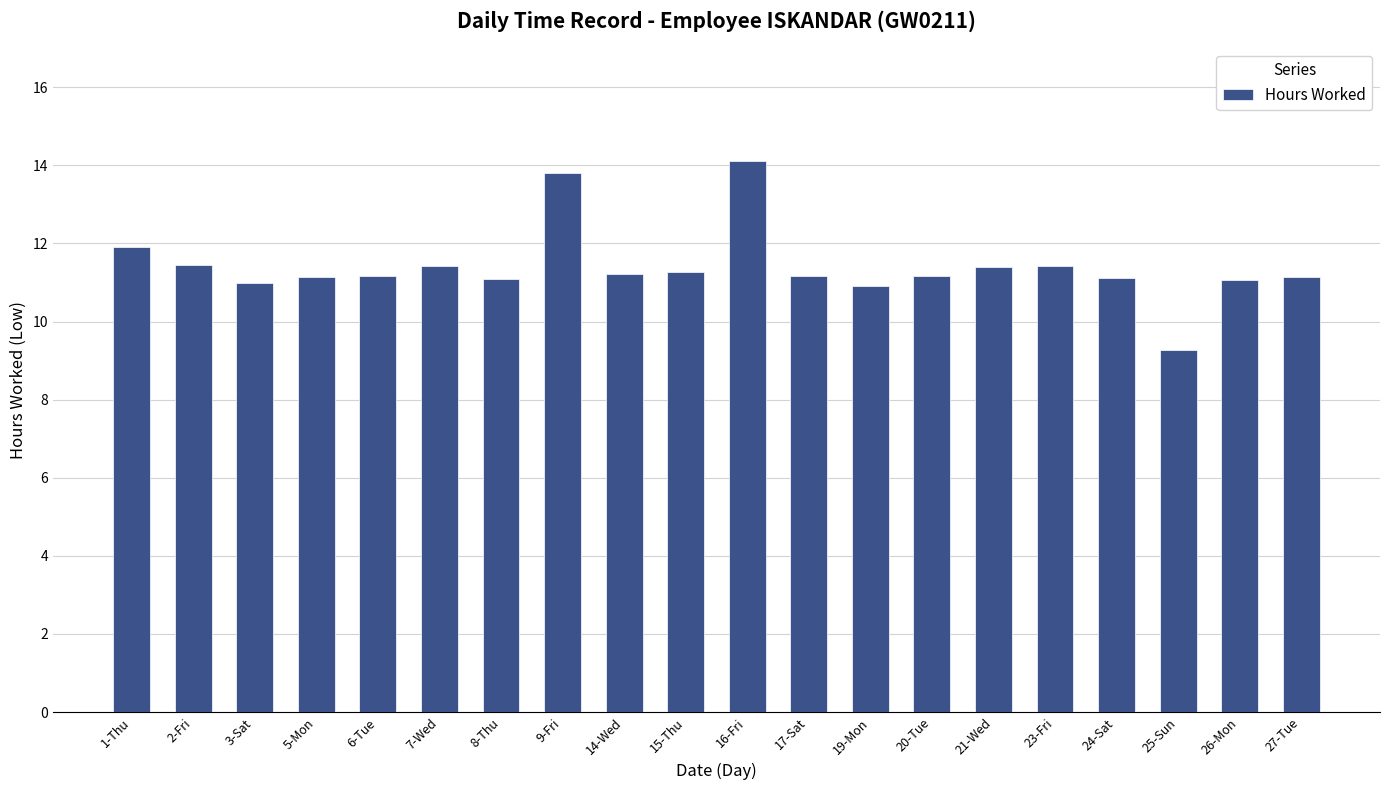

How many distinct data groups are displayed?

1